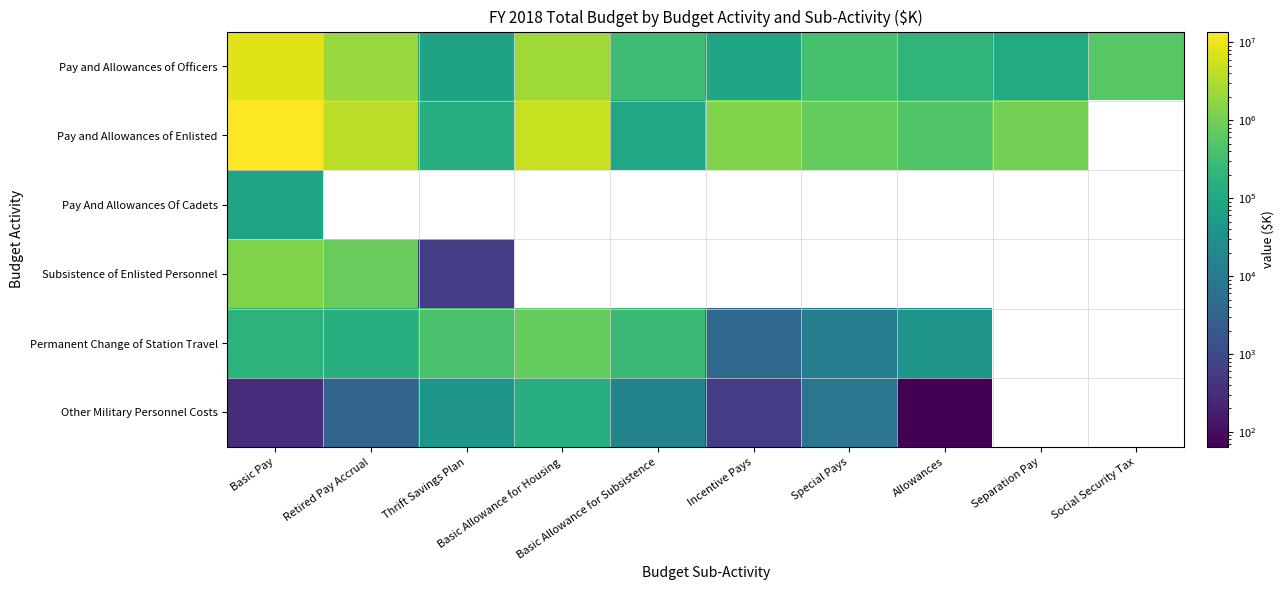

Where does the Permanent Change of Station Travel series first go above 273871?

Thrift Savings Plan